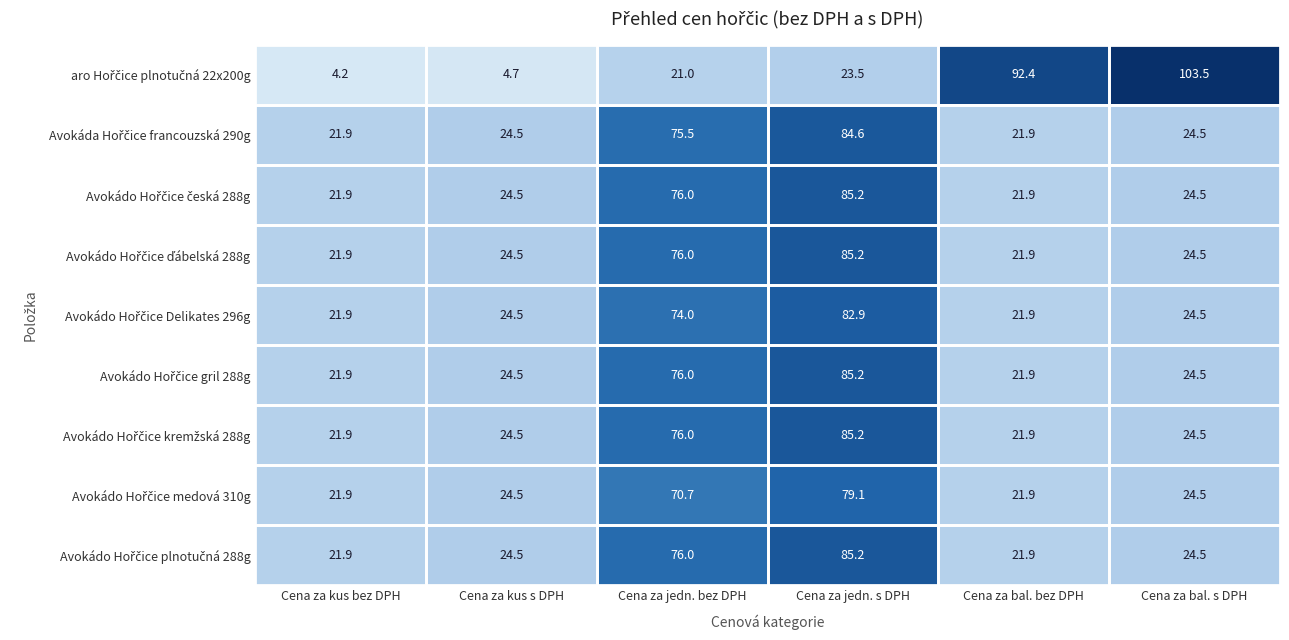

Which category has the lowest value across all series?

Cena za kus bez DPH